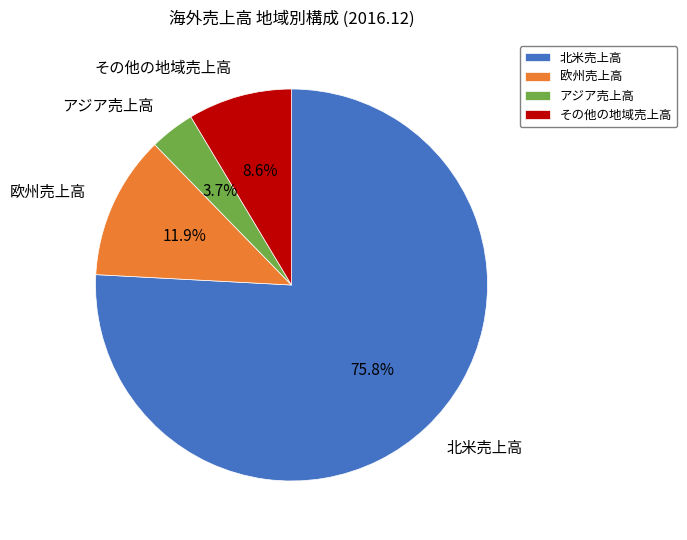

Is it true that アジア売上高 is 4% of the pie?

True